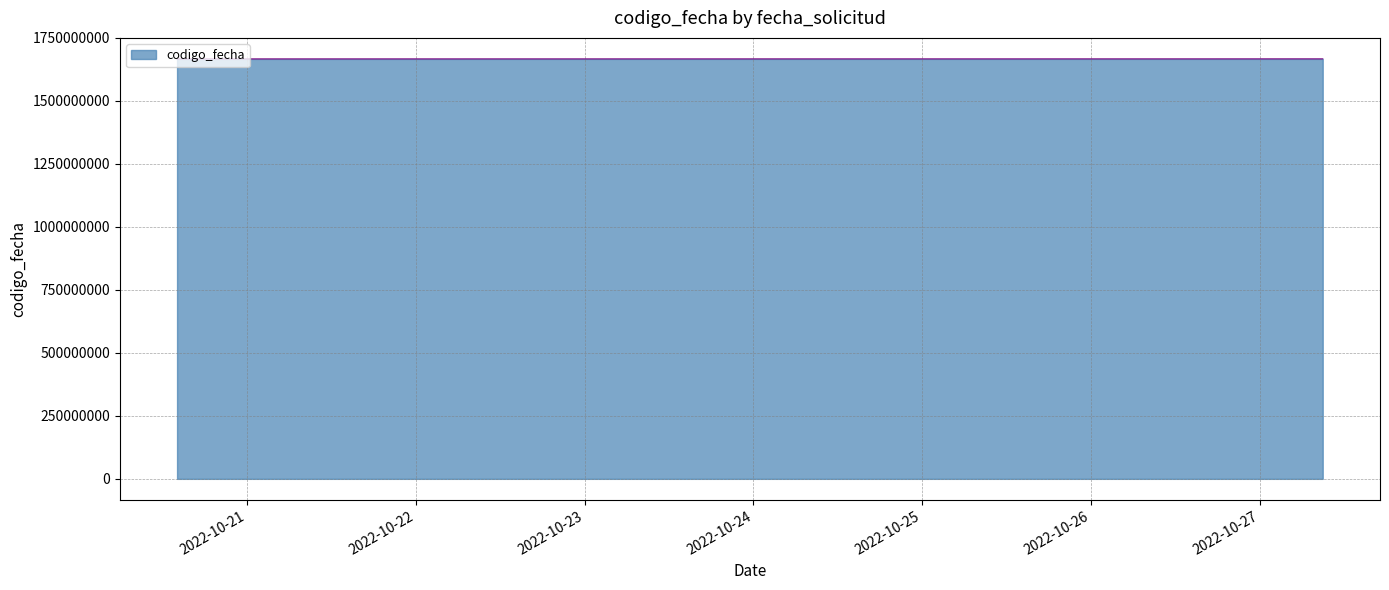

What is the sum of all values?

5000397601